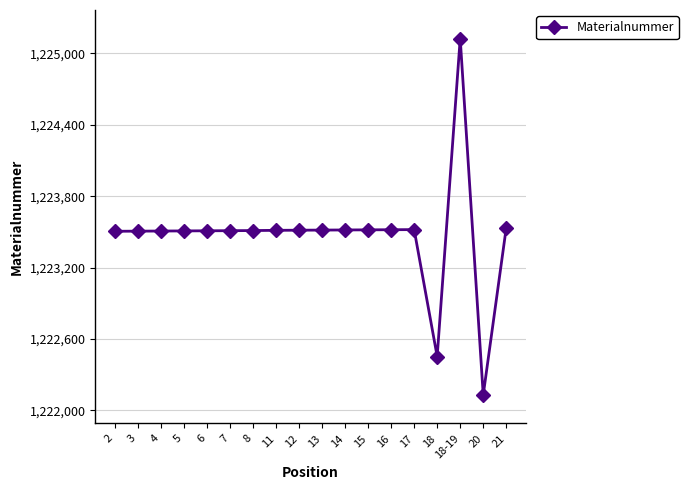

Read the value at 18-19.

1225124